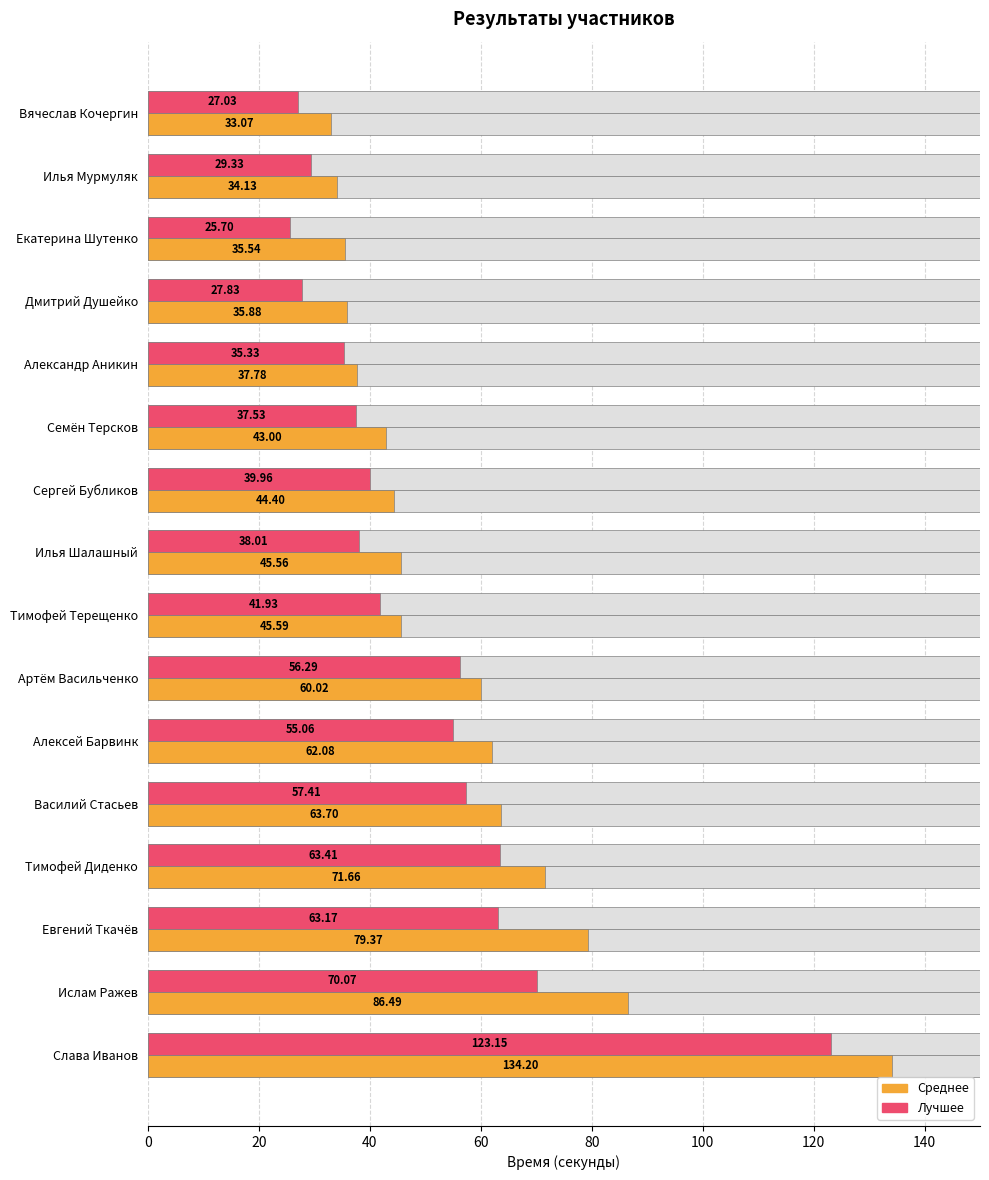

True or false: Среднее has a value of 86.5 at Ислам Ражев.

True